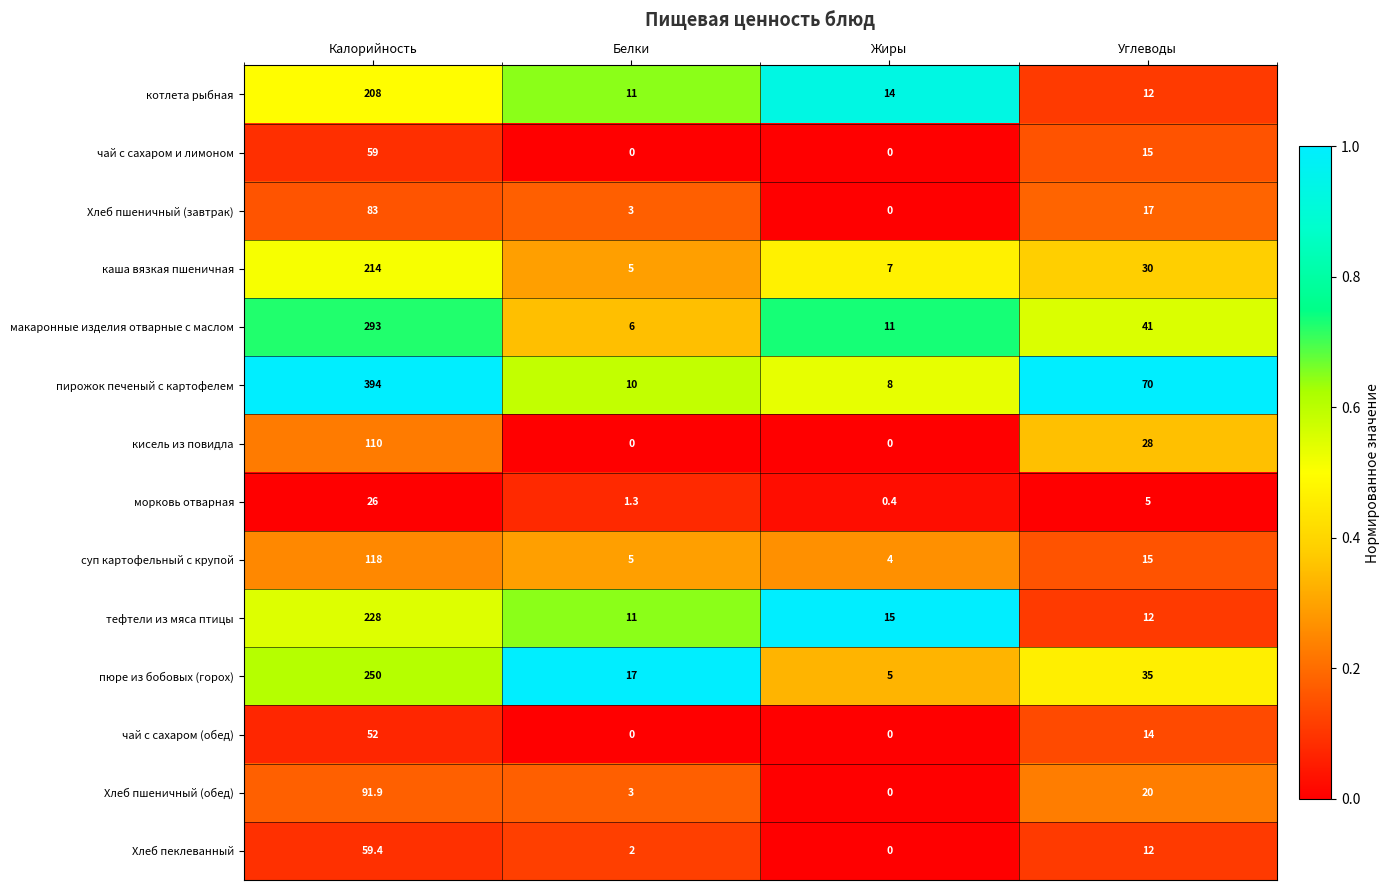

True or false: пирожок печеный с картофелем has a value of 70.0 at Углеводы.

True